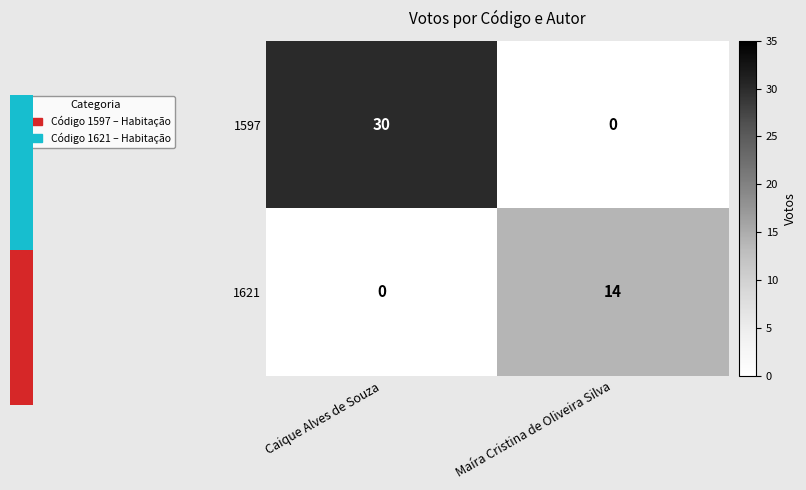

Reading right to left, list all the values displayed in this chart.

1597: Maíra Cristina de Oliveira Silva=0	Caique Alves de Souza=30
1621: Maíra Cristina de Oliveira Silva=14	Caique Alves de Souza=0